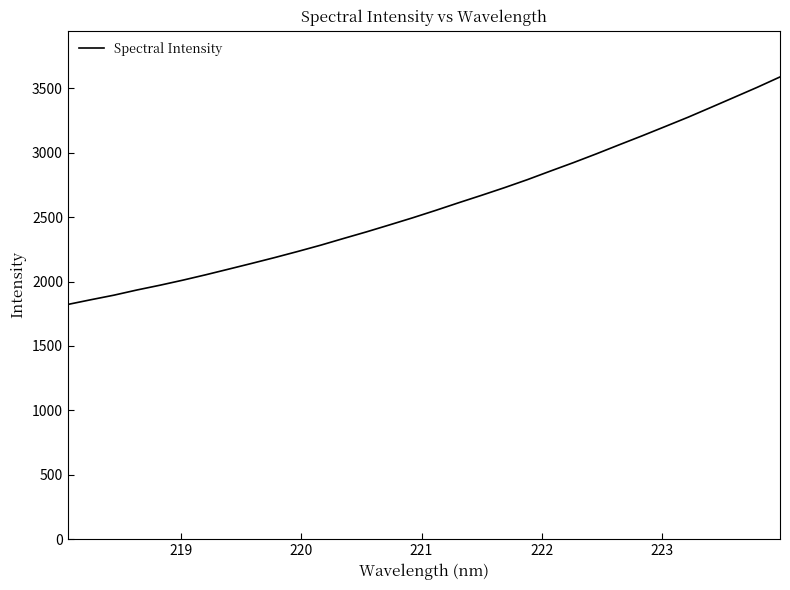

What is the difference between the maximum and minimum values?

1766.1